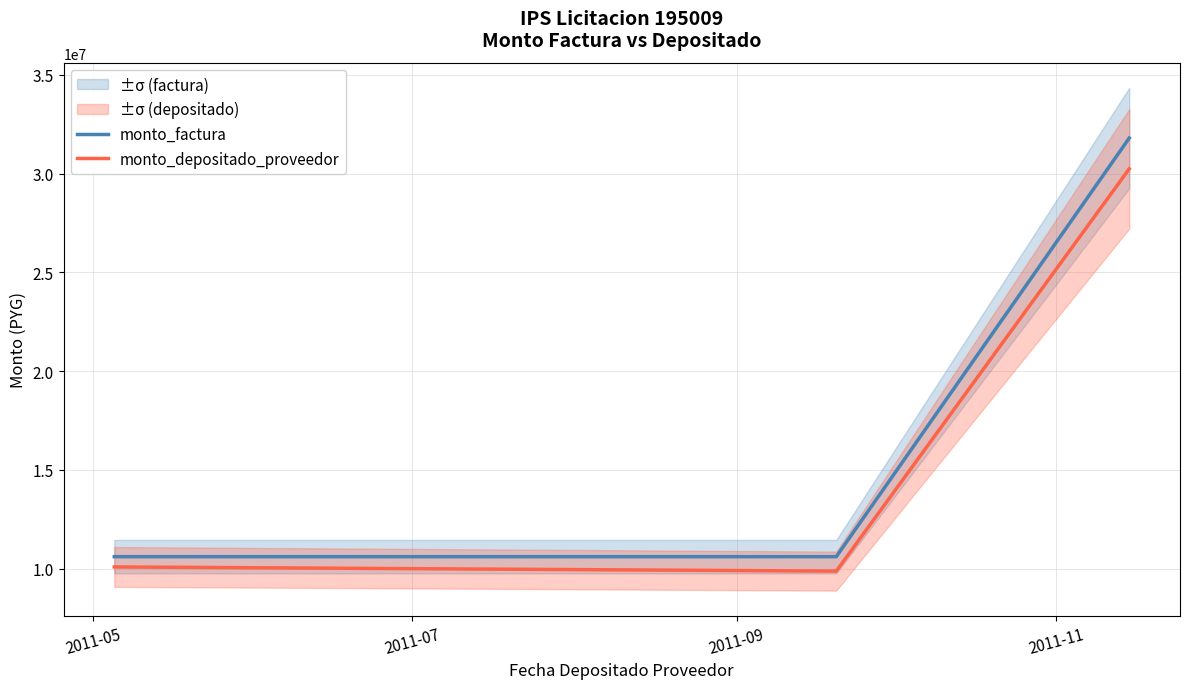

How many series are shown in this chart?

2